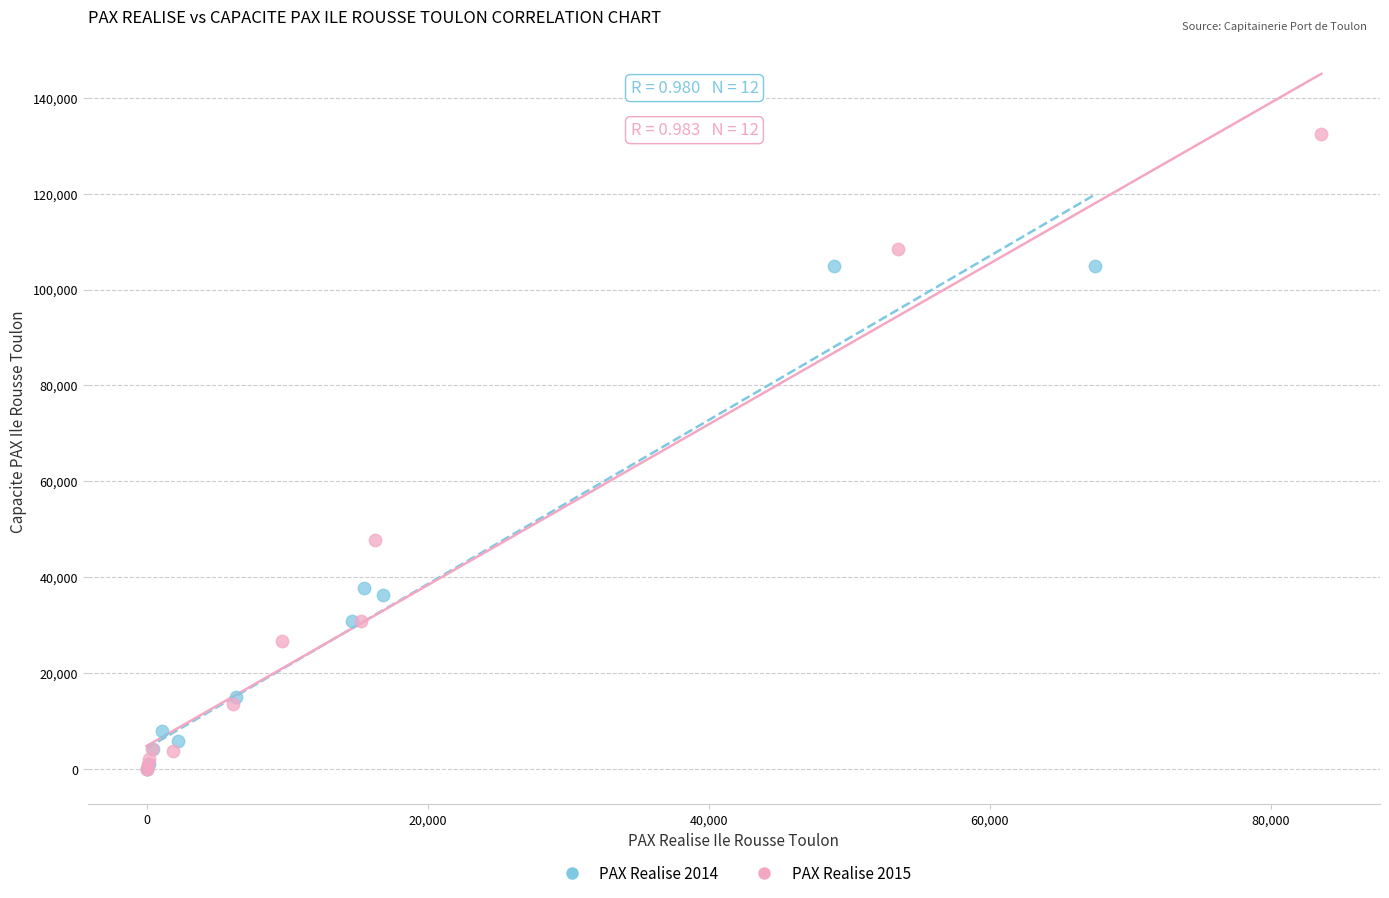

Which series reaches the maximum Y coordinate?

PAX Realise 2015